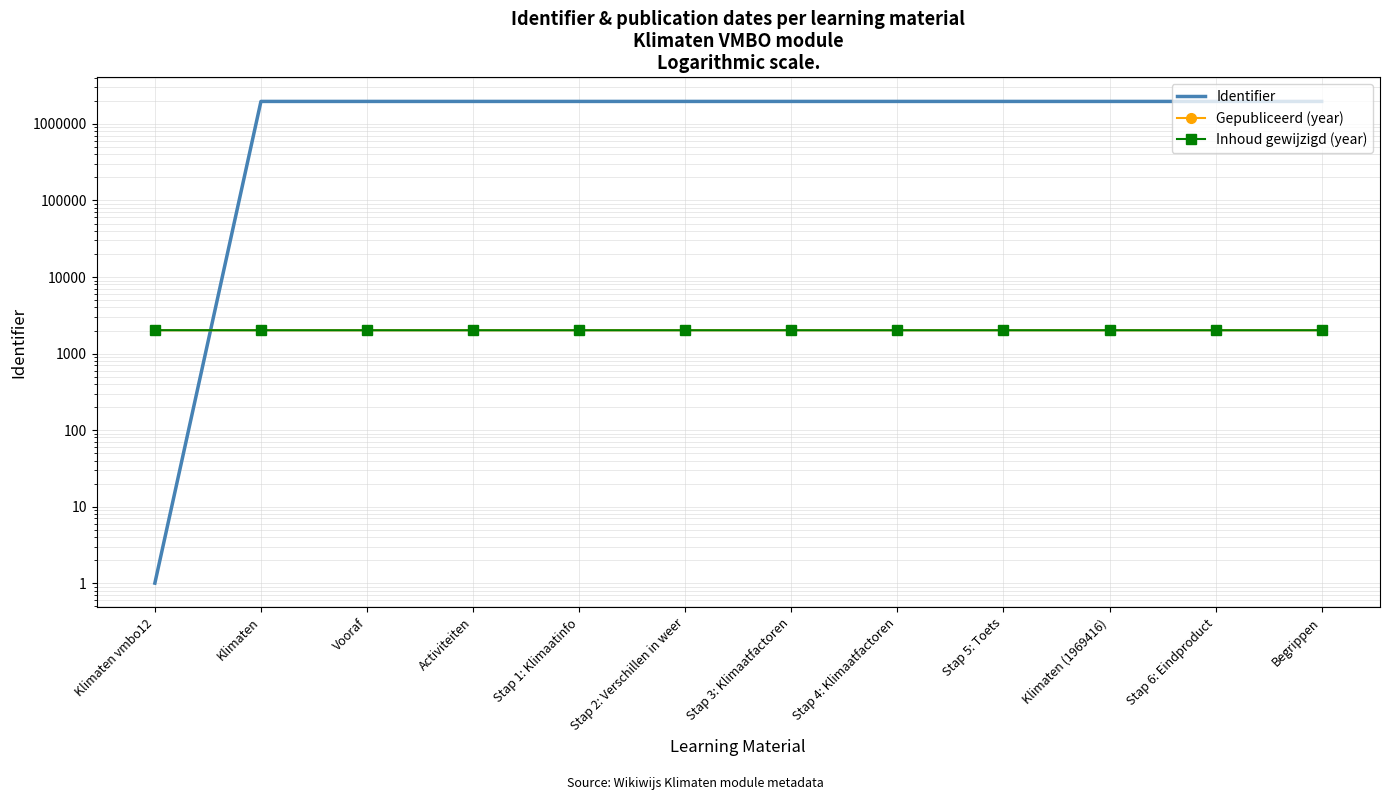

The value of Inhoud gewijzigd (year) at Vooraf is 2792. True or false?

False